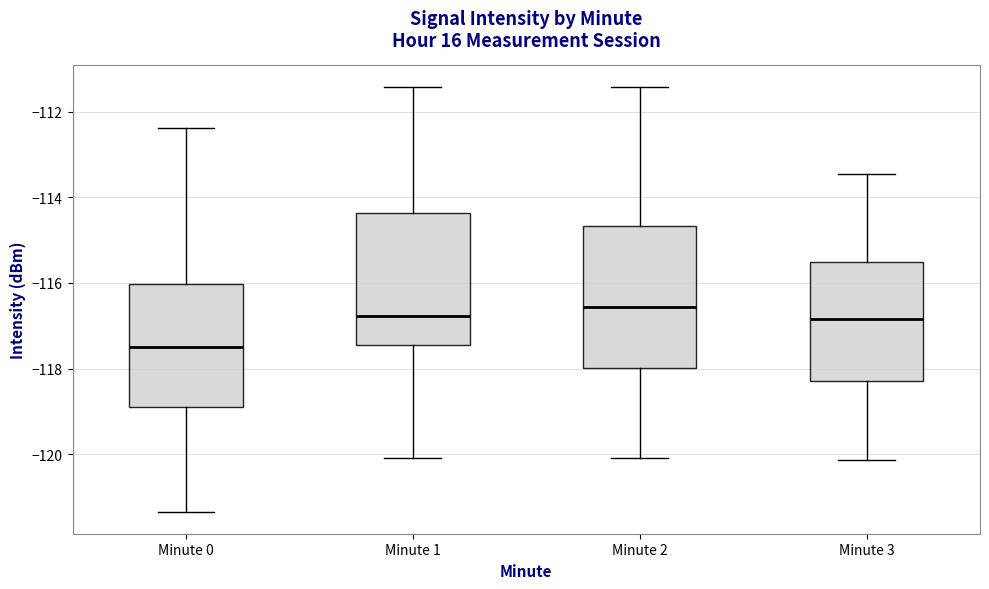

Reading left to right, transcribe this box plot: for each box, give where its median line is, the range the box spans, and where its two whiskers end, as read against the y-axis. The values are not printed on the chart, so give them approximately, as read against the axis.

Minute 0: median -117.4, box -118.8 to -116.0, whiskers -121.4 to -112.4
Minute 1: median -116.8, box -117.4 to -114.4, whiskers -120.0 to -111.4
Minute 2: median -116.6, box -118.0 to -114.6, whiskers -120.0 to -111.4
Minute 3: median -116.8, box -118.2 to -115.6, whiskers -120.2 to -113.4